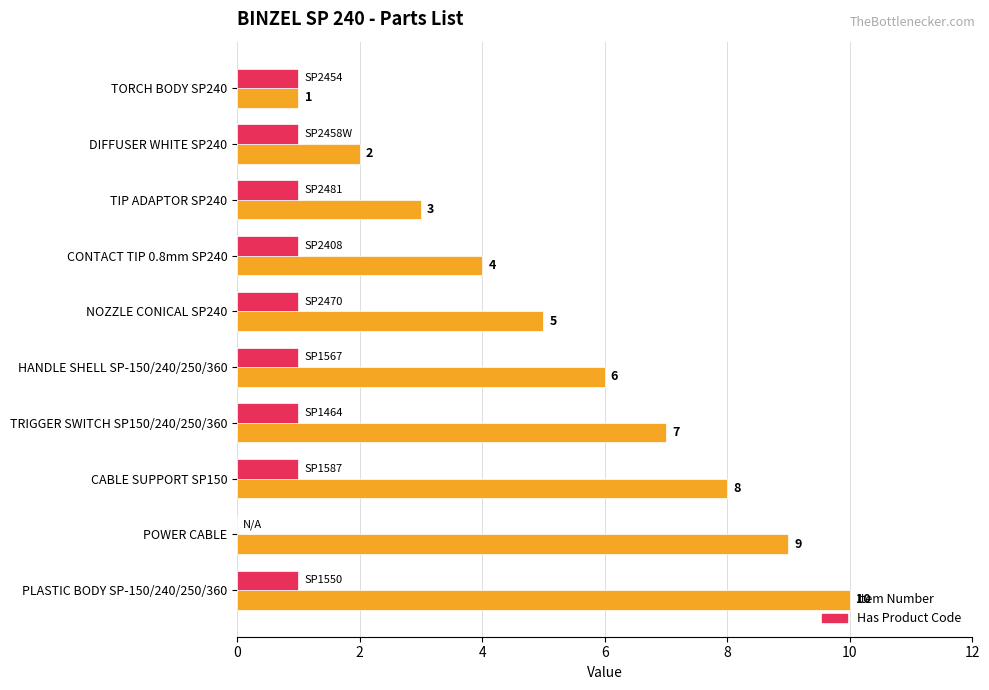

How many Has Product Code values are between 1 and 2?

9